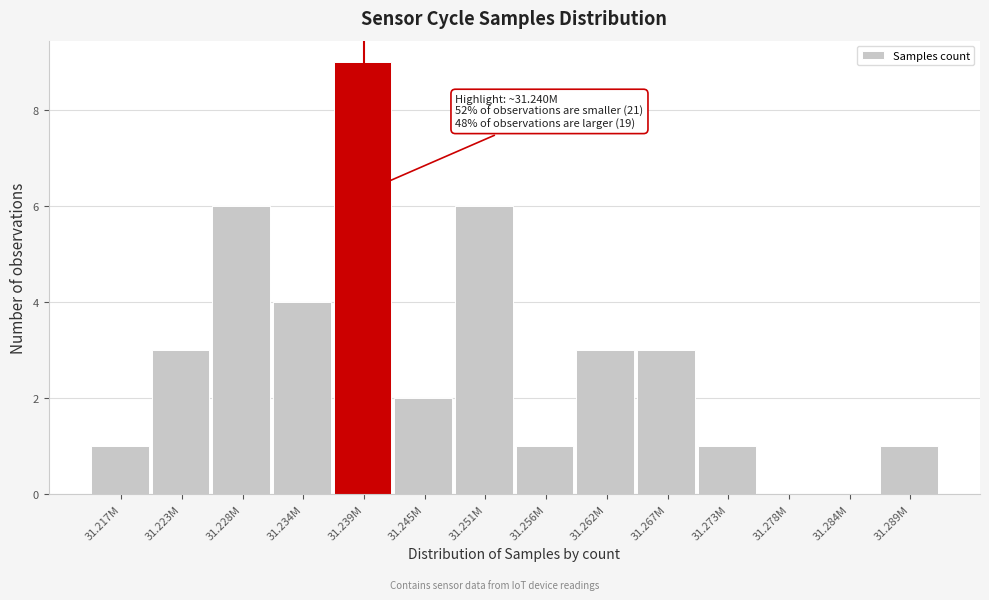

Reading left to right, list all the values displayed in this chart.

31.217M=1	31.223M=3	31.228M=6	31.234M=4	31.239M=9	31.245M=2	31.251M=6	31.256M=1	31.262M=3	31.267M=3	31.273M=1	31.278M=0	31.284M=0	31.289M=1